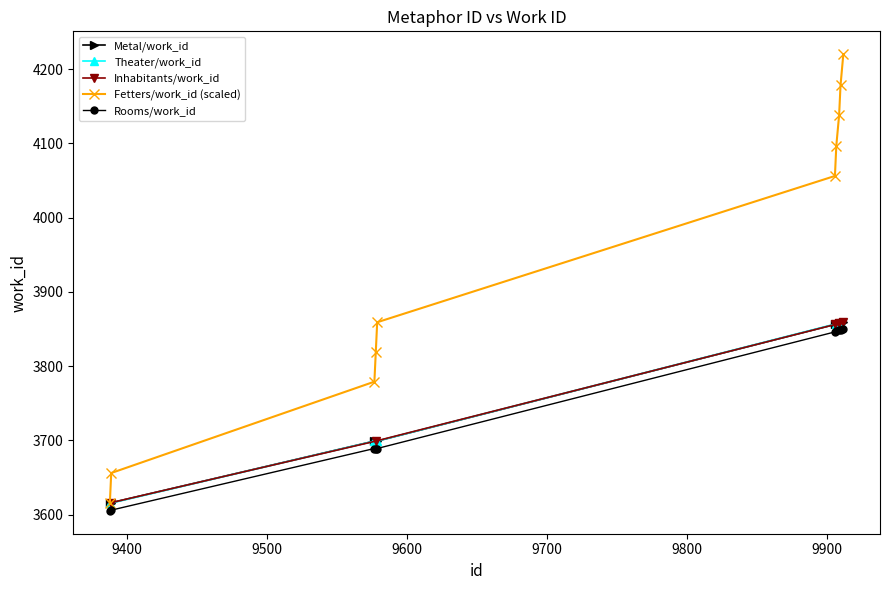

Is it true that id equals 5547 at 9912?

False